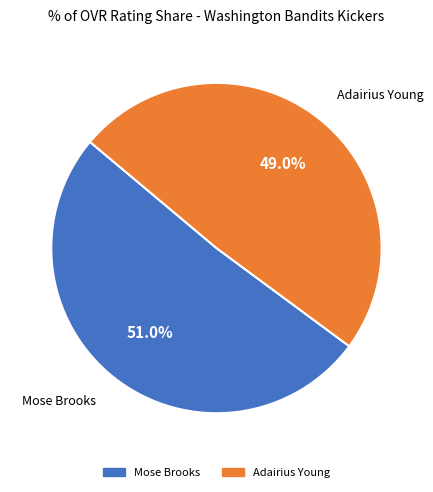

To the nearest percent, what is the combined percentage of Mose Brooks and Adairius Young?

100%